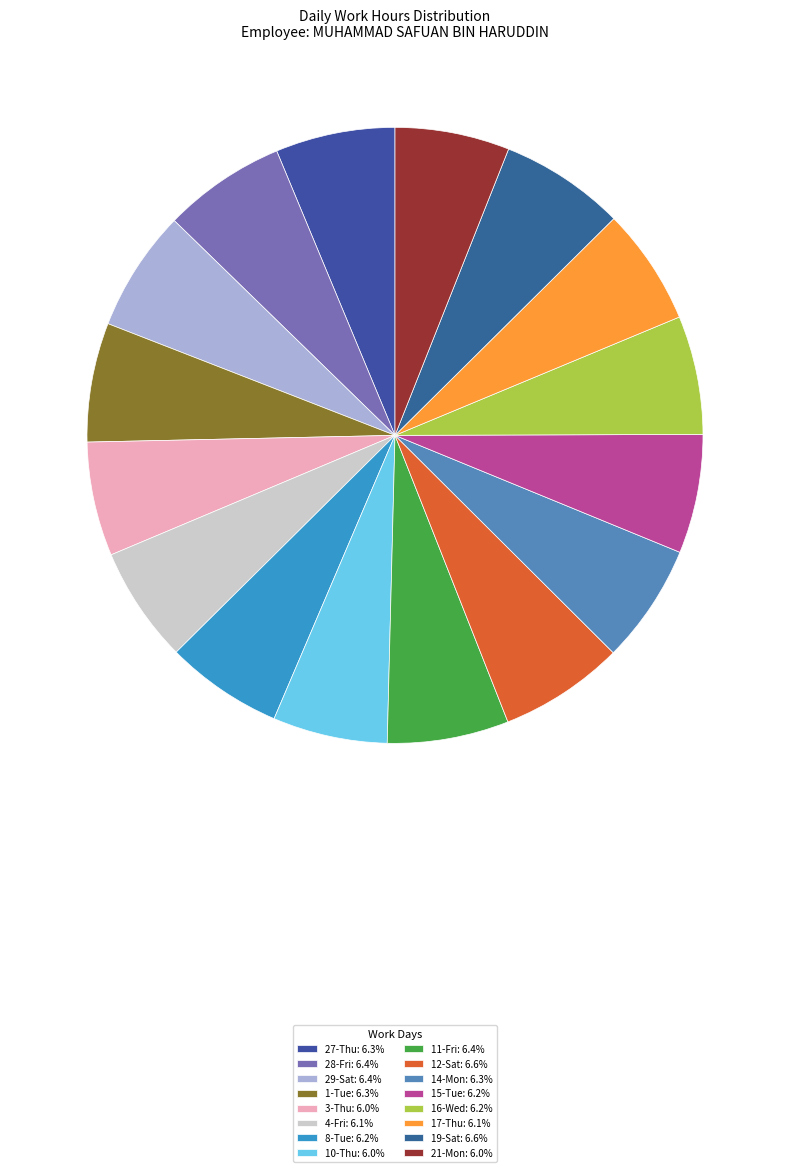

How much of the chart is everything except 4-Fri?

93.9%